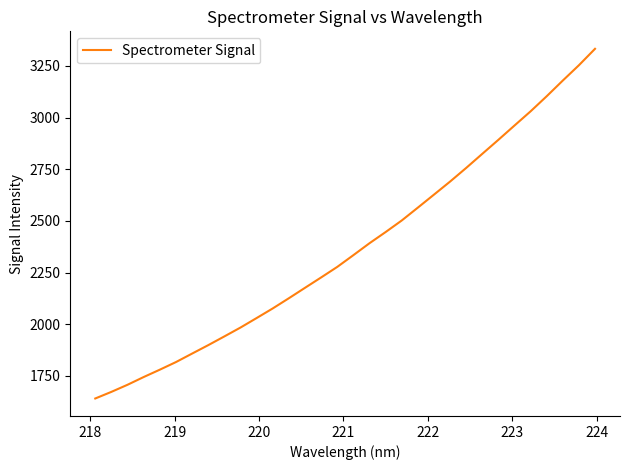

What is the difference between the maximum and minimum values?

1691.4